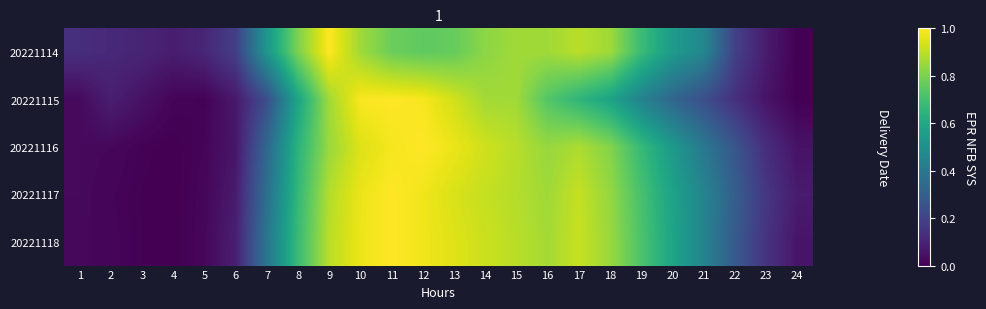

What is the difference between the highest and lowest values at 2?

0.1